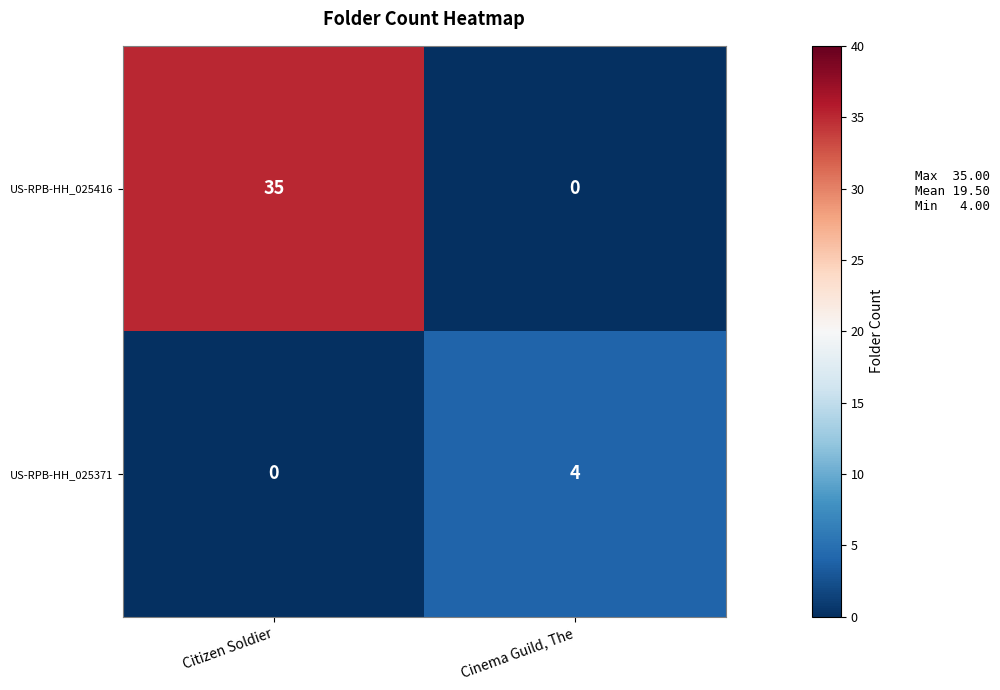

Which series has the largest total across all categories?

US-RPB-HH_025416